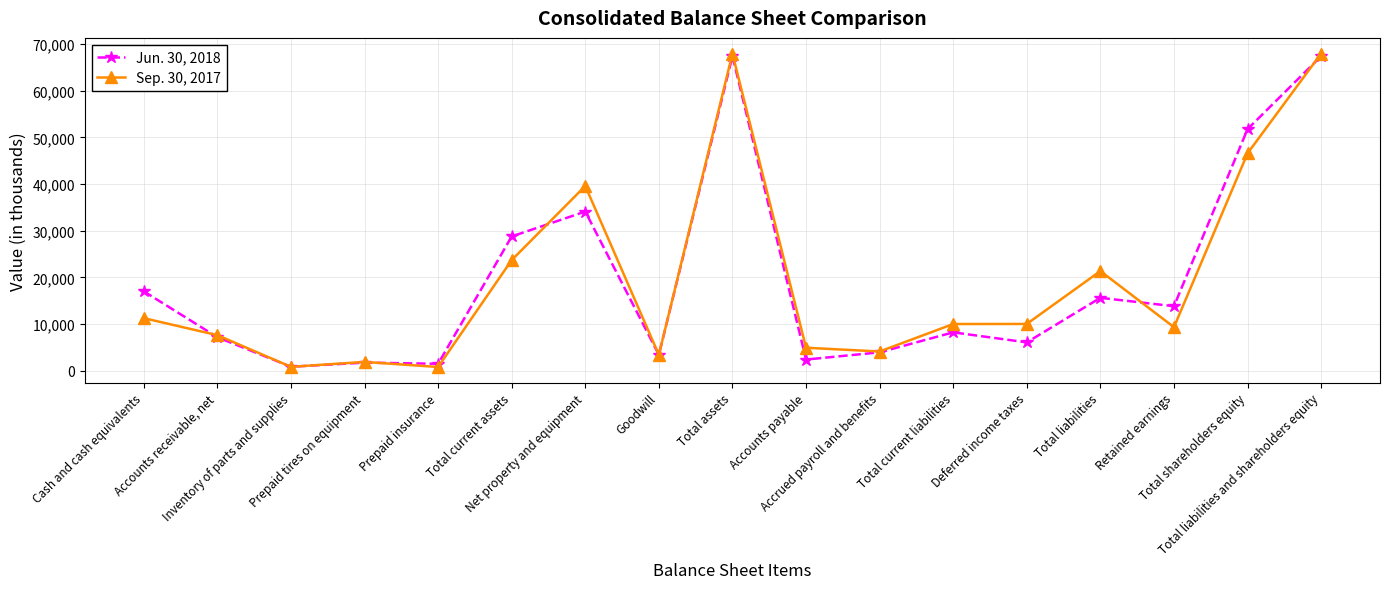

What is the label of the 17th point from the right?

Cash and cash equivalents